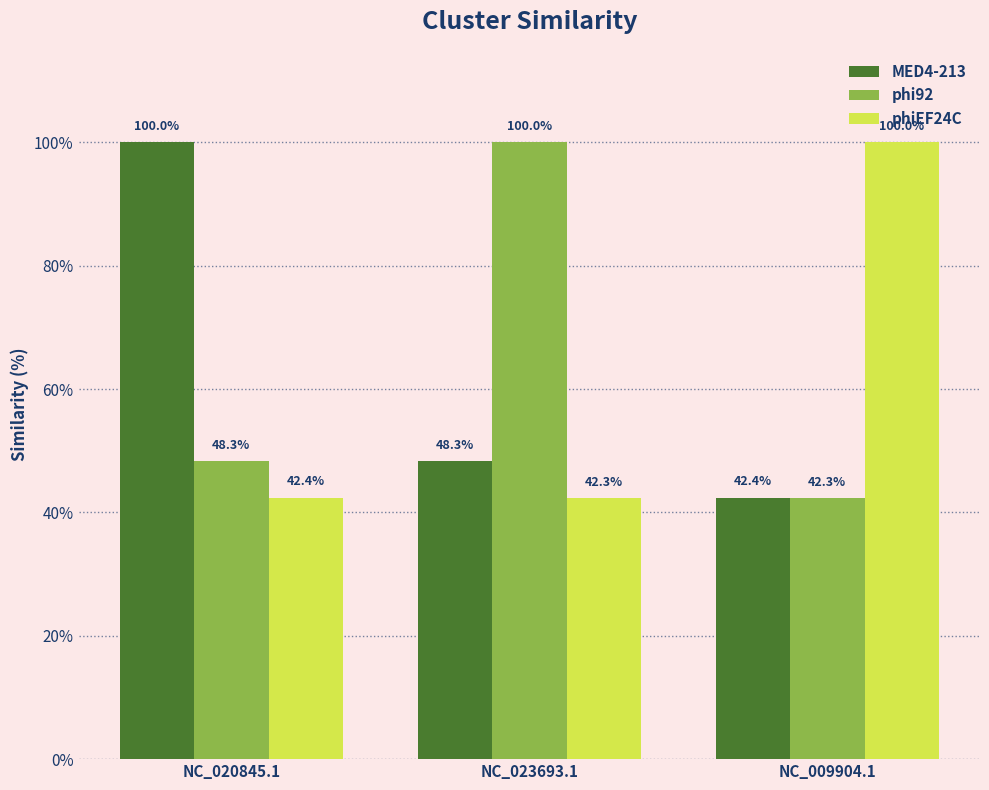

What is the label of the 3rd bar from the left?

NC_009904.1